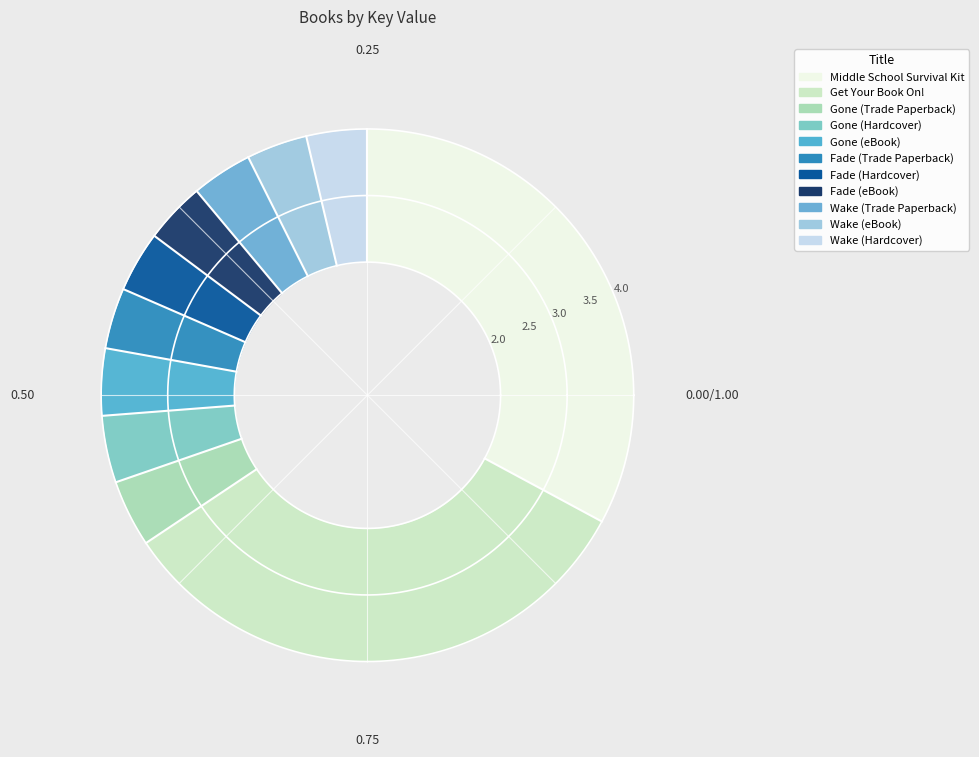

What is the change in value from Gone (Hardcover) to Wake (Trade Paperback)?

-4543513